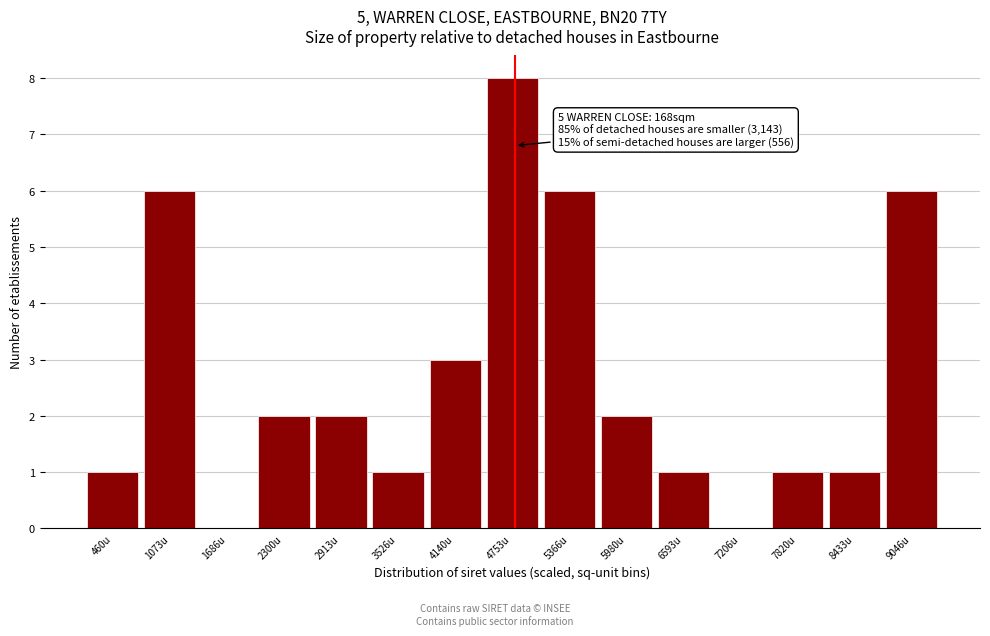

Reading right to left, list all the values displayed in this chart.

9046u=6	8433u=1	7820u=1	7206u=0	6593u=1	5980u=2	5366u=6	4753u=8	4140u=3	3526u=1	2913u=2	2300u=2	1686u=0	1073u=6	460u=1